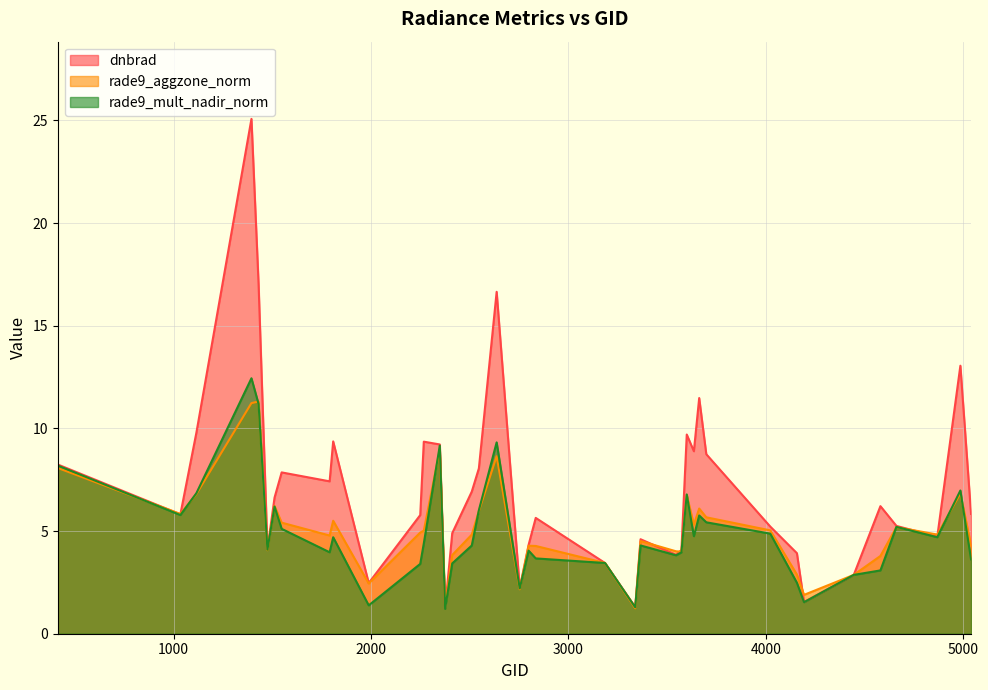

What is the maximum value shown in the chart?

25.1